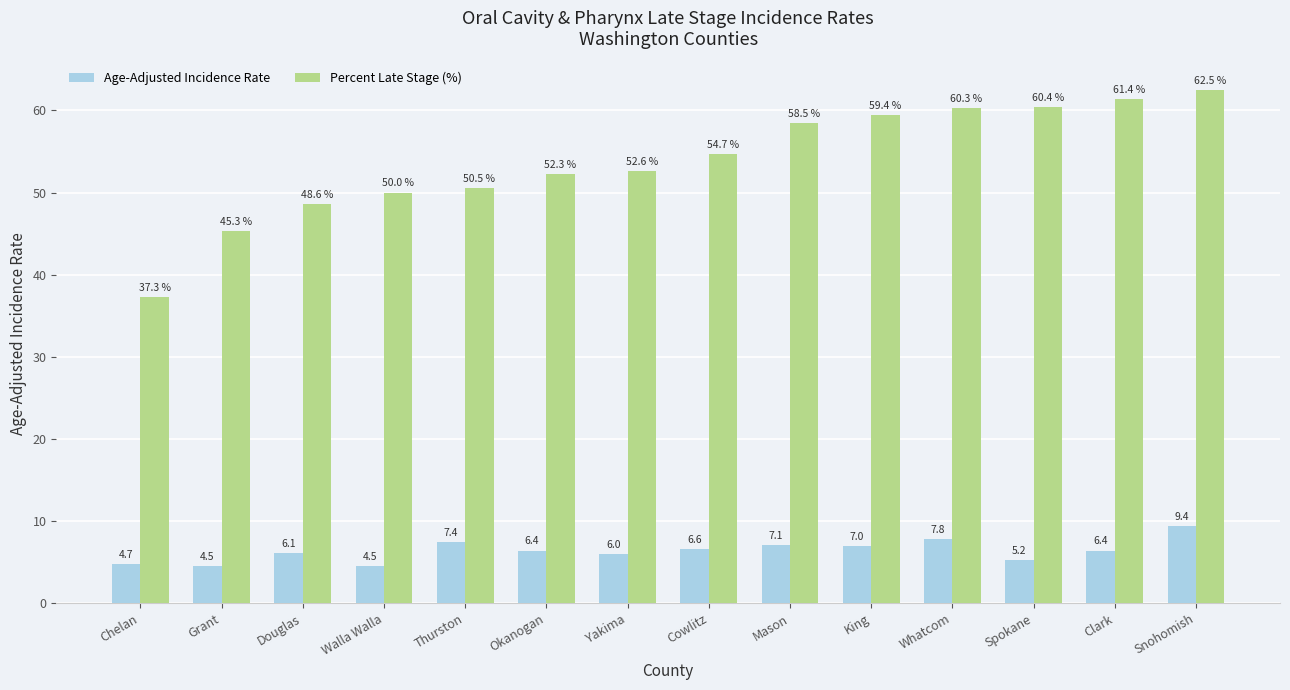

The Percent Late Stage (%) series shows 58.5 at Mason. True or false?

True